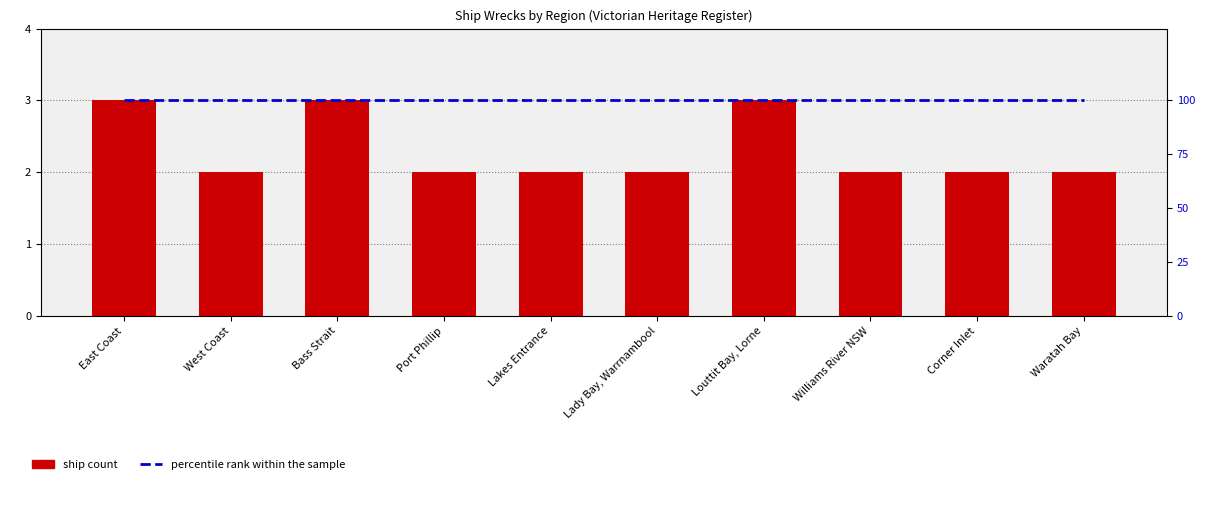

What is the value of the percentile rank within the sample bar at the 6th from the left?

100